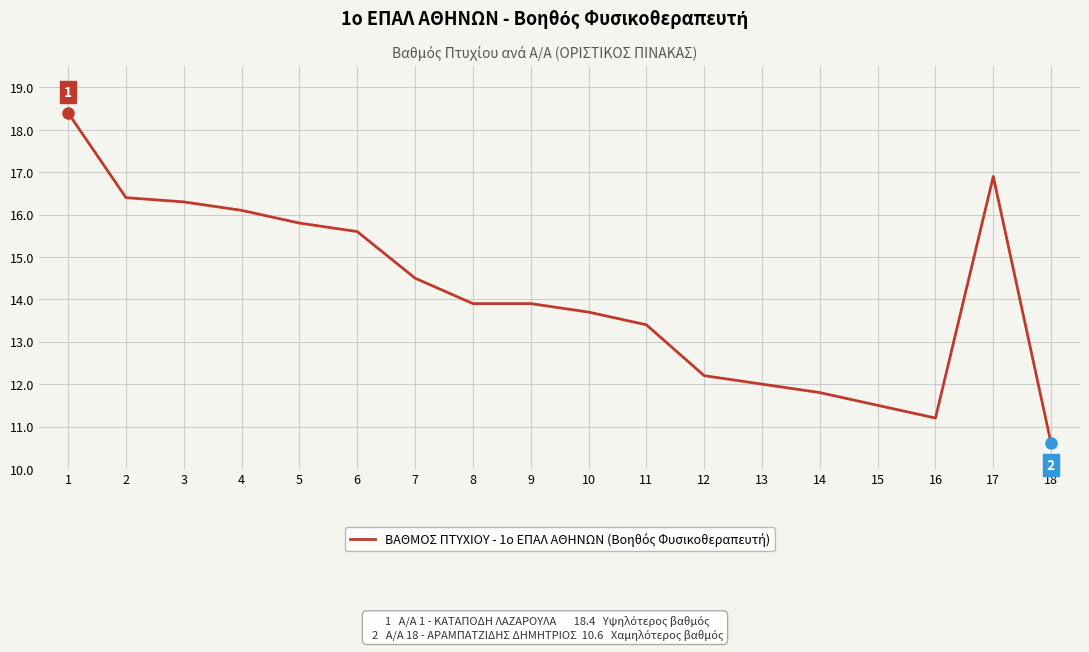

Where does the data first go above 13?

1